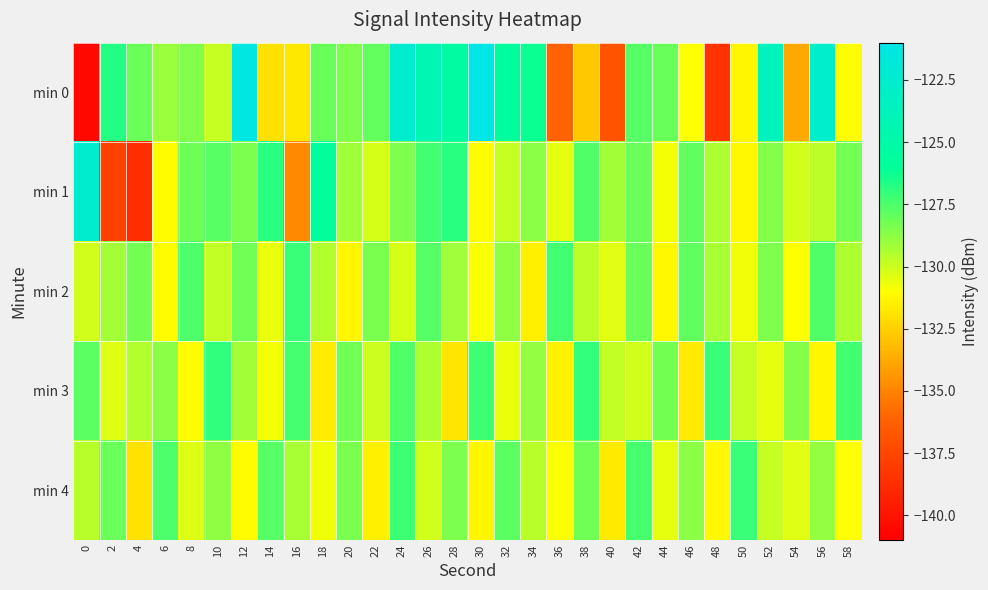

Rank the series by their maximum value, from highest to lowest.

min 0, min 1, min 3, min 2, min 4